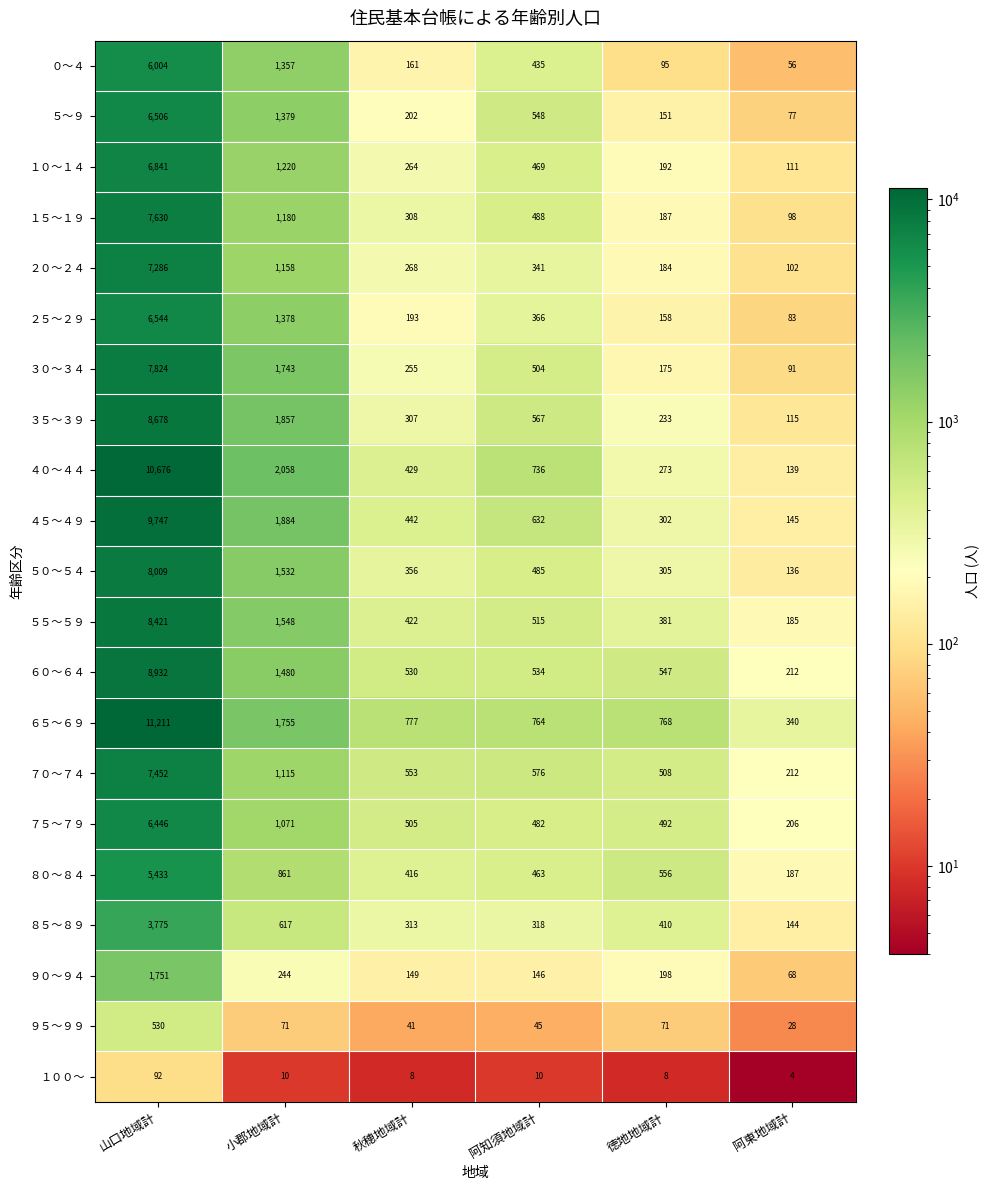

Rank the series by their maximum value, from lowest to highest.

１００～, ９５～９９, ９０～９４, ８５～８９, ８０～８４, ０～４, ７５～７９, ５～９, ２５～２９, １０～１４, ２０～２４, ７０～７４, １５～１９, ３０～３４, ５０～５４, ５５～５９, ３５～３９, ６０～６４, ４５～４９, ４０～４４, ６５～６９